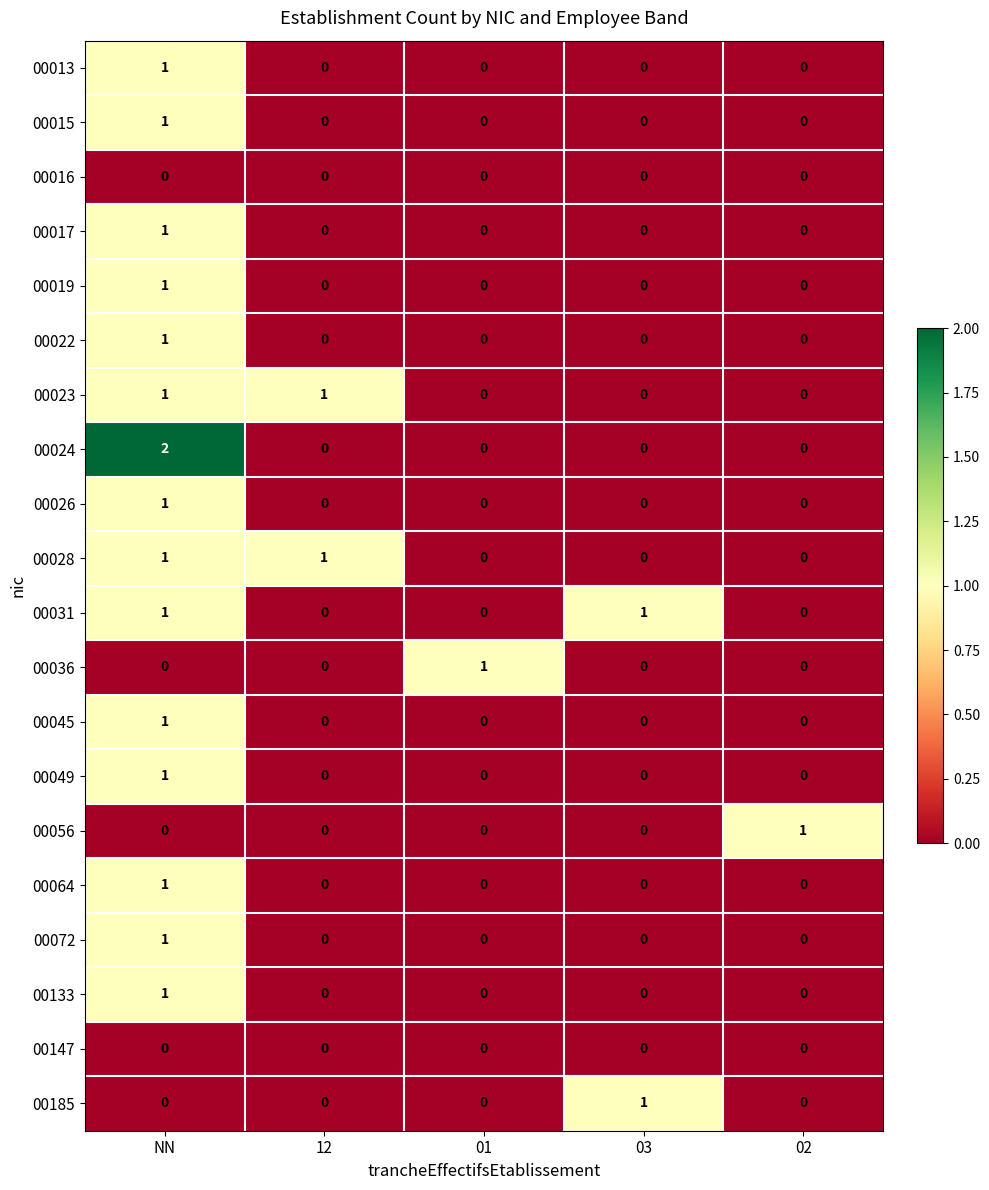

Which label corresponds to the largest value in the chart?

NN